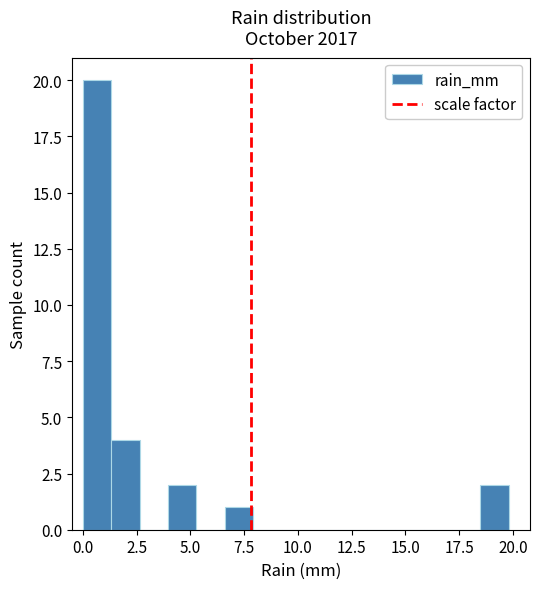

Read against the x-axis, roughly where is the centre of the tallest bar?

0.5